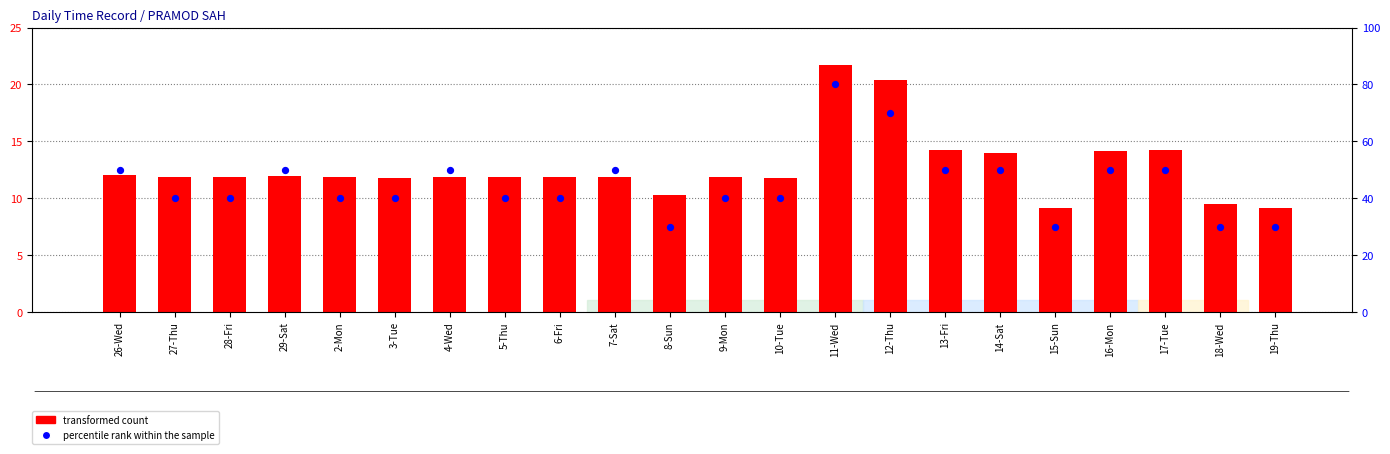

At how many categories does at least one series exceed 67?

2